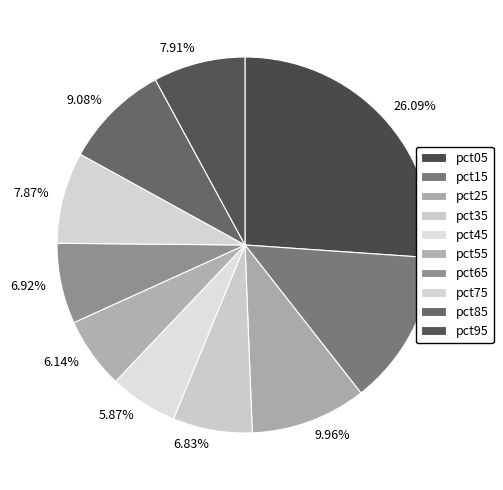

Is it true that pct55 is 6% of the pie?

True